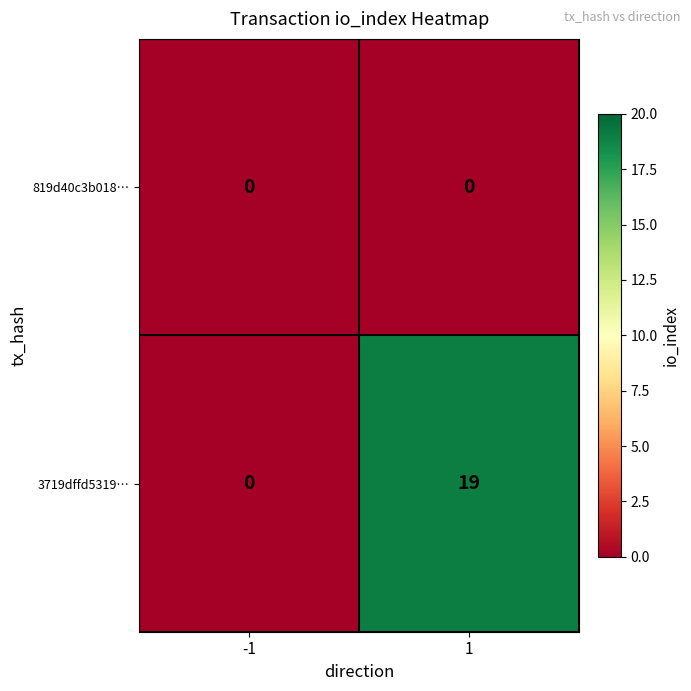

Reading left to right, transcribe all the data shown in this chart.

819d40c3b018…: 0	0
3719dffd5319…: 0	19